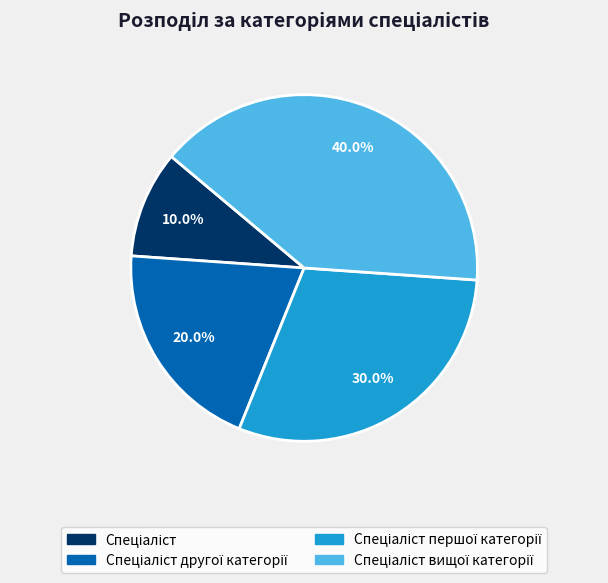

How many segments does this pie chart have?

4